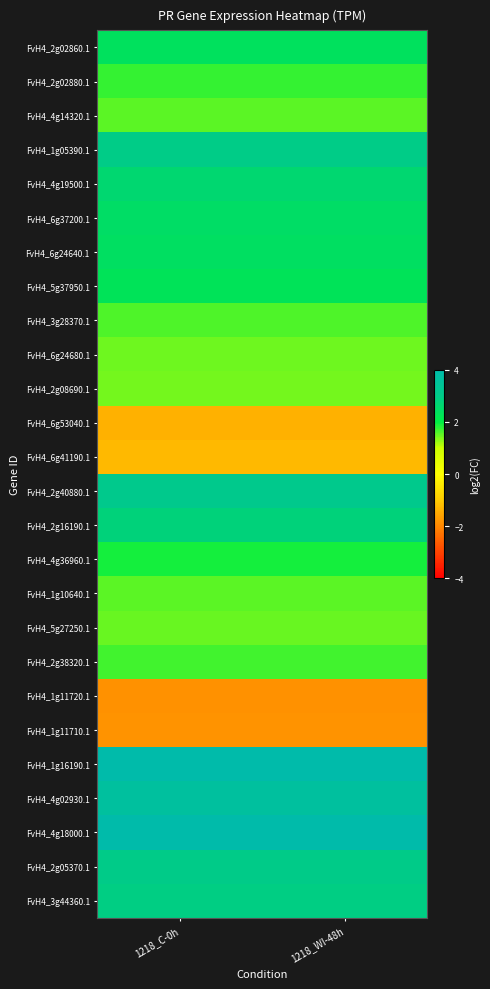

At 1218_WI-48h, list the series in order from largest to smallest.

FvH4_4g18000.1, FvH4_1g16190.1, FvH4_4g02930.1, FvH4_2g40880.1, FvH4_2g05370.1, FvH4_1g05390.1, FvH4_3g44360.1, FvH4_2g16190.1, FvH4_4g19500.1, FvH4_6g37200.1, FvH4_6g24640.1, FvH4_2g02860.1, FvH4_5g37950.1, FvH4_4g36960.1, FvH4_2g02880.1, FvH4_2g38320.1, FvH4_3g28370.1, FvH4_4g14320.1, FvH4_1g10640.1, FvH4_5g27250.1, FvH4_6g24680.1, FvH4_2g08690.1, FvH4_6g41190.1, FvH4_6g53040.1, FvH4_1g11710.1, FvH4_1g11720.1